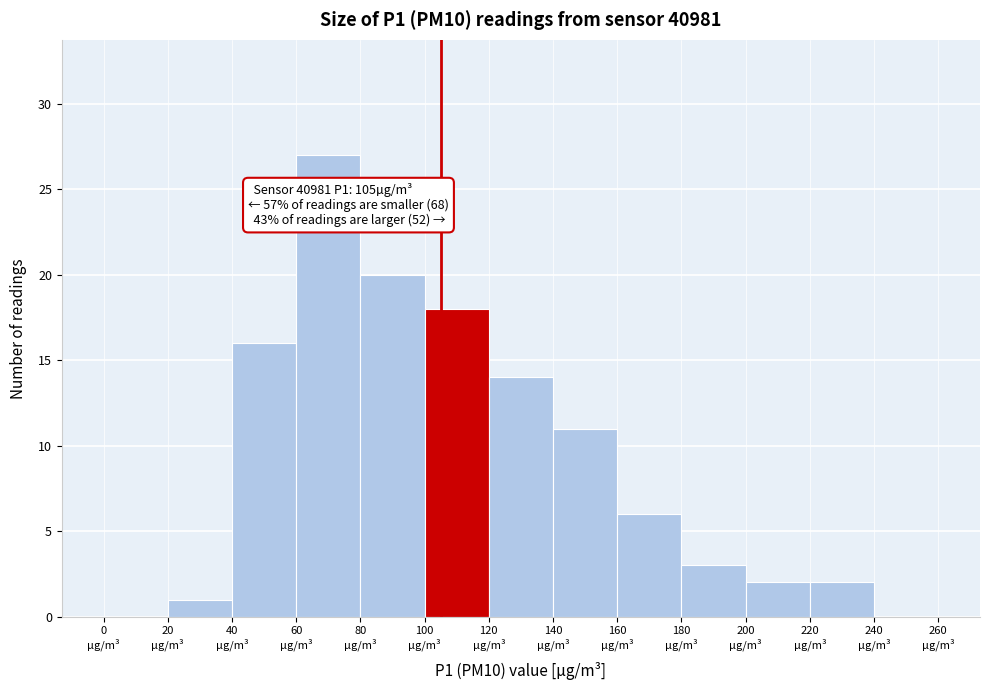

Over which range of the x-axis is the bar tallest?

60 to 80